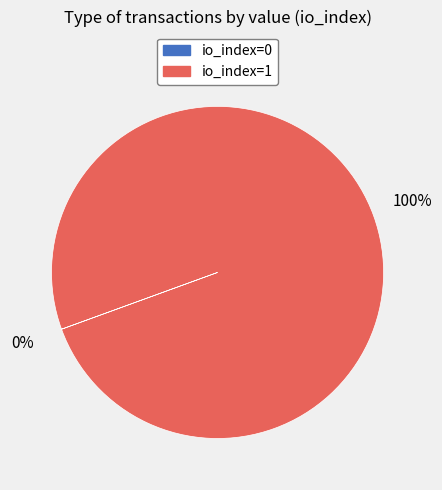

What is the largest slice in the pie chart?

io_index=1